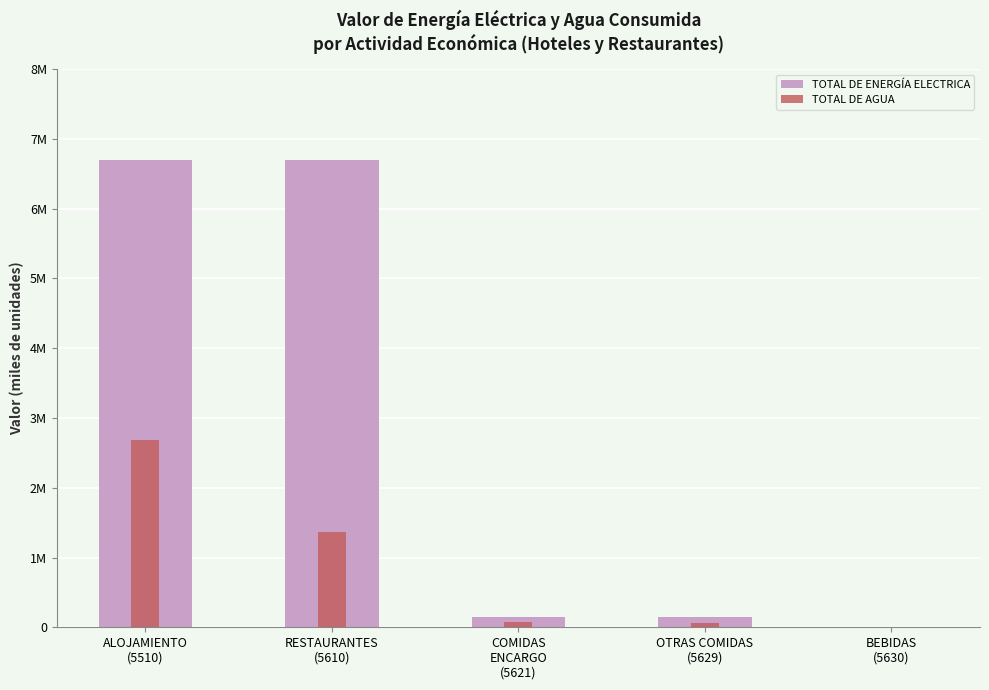

What is the minimum value for TOTAL DE ENERGÍA ELECTRICA?

8495